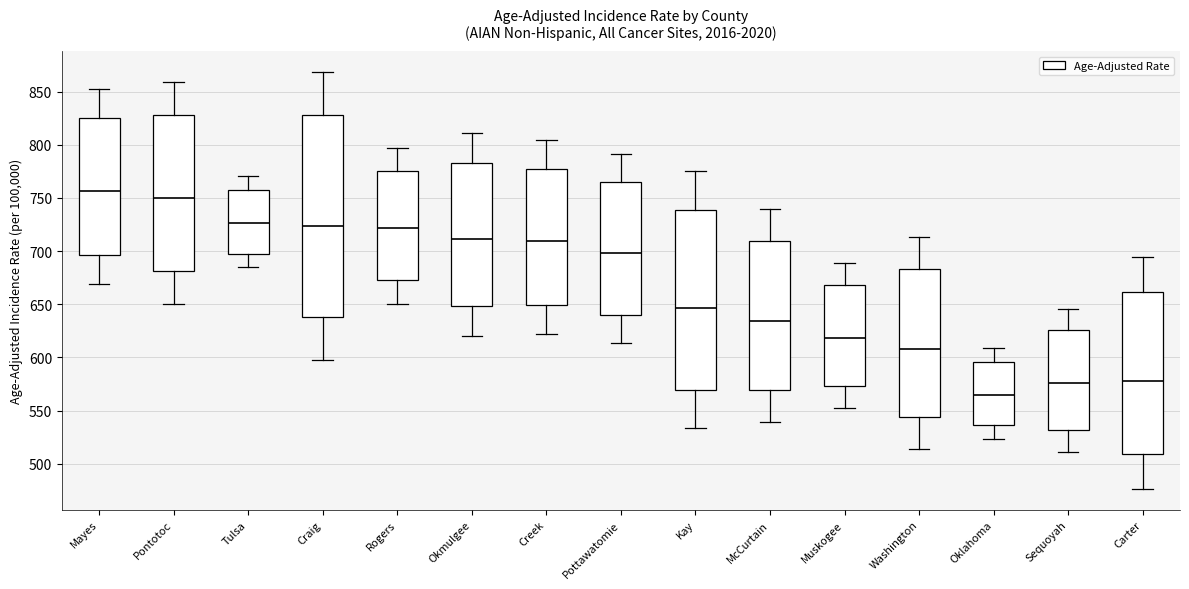

Where does the lower whisker of the box for Creek end on the y-axis? The values are not printed on the chart, so give them approximately, as read against the axis.

620